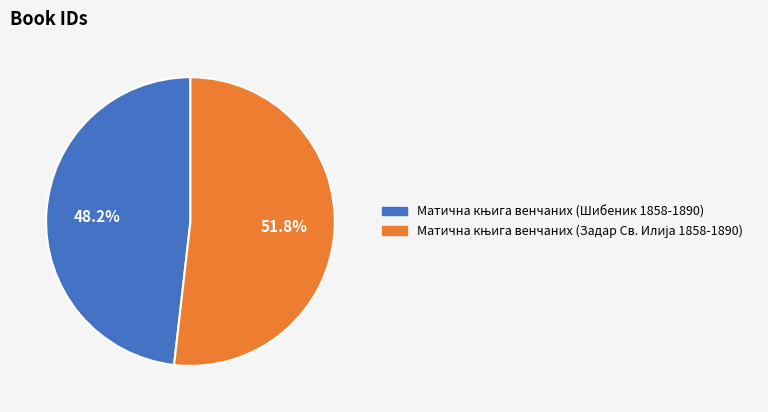

Is there a majority slice in this chart?

Yes